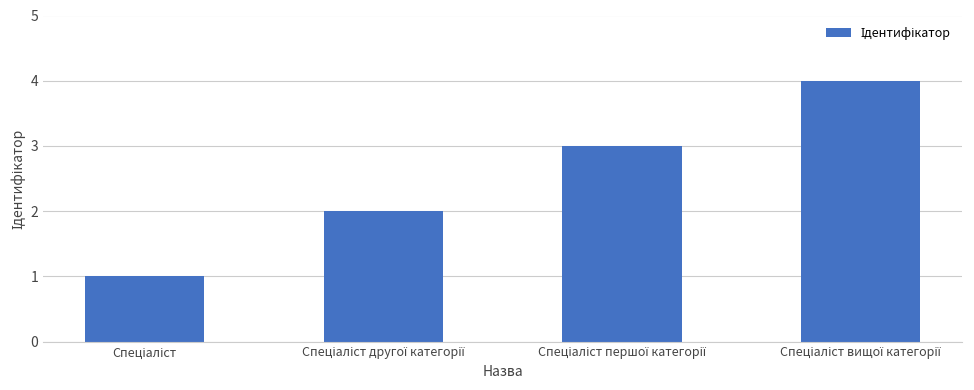

What is the greatest value displayed?

4